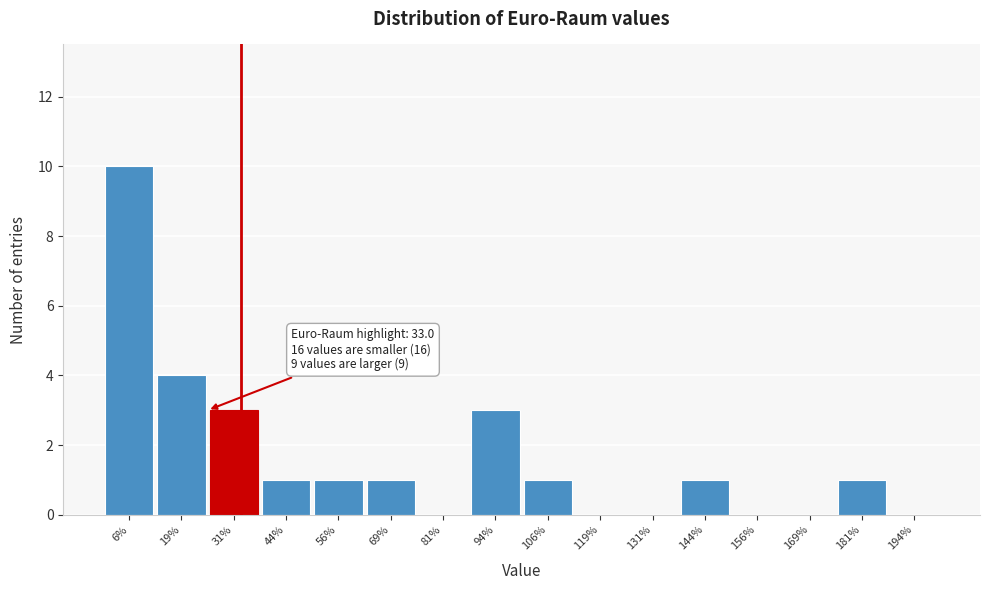

Over which range of the x-axis is the bar tallest?

0.0 to 12.5